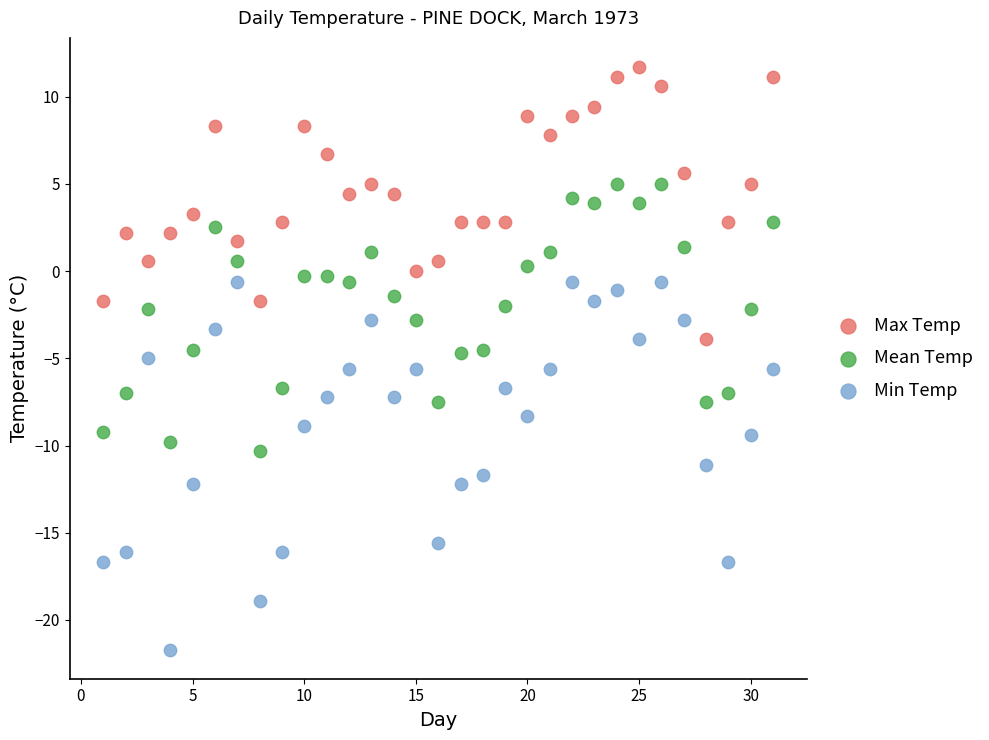

Which series contains the lowest Y value?

Min Temp